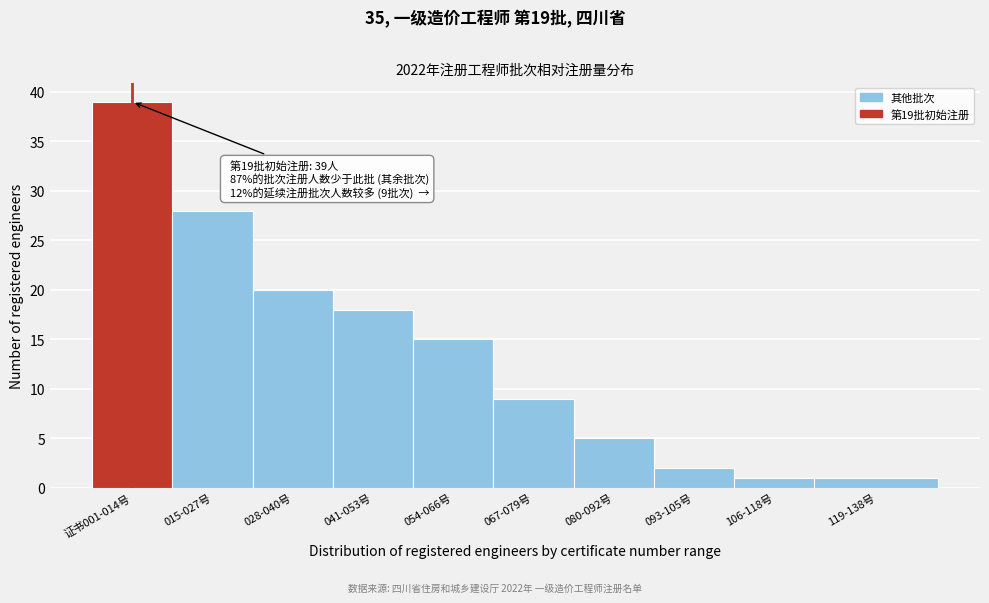

Reading left to right, list all the values displayed in this chart.

证书001-014号=39	015-027号=28	028-040号=20	041-053号=18	054-066号=15	067-079号=9	080-092号=5	093-105号=2	106-118号=1	119-138号=1